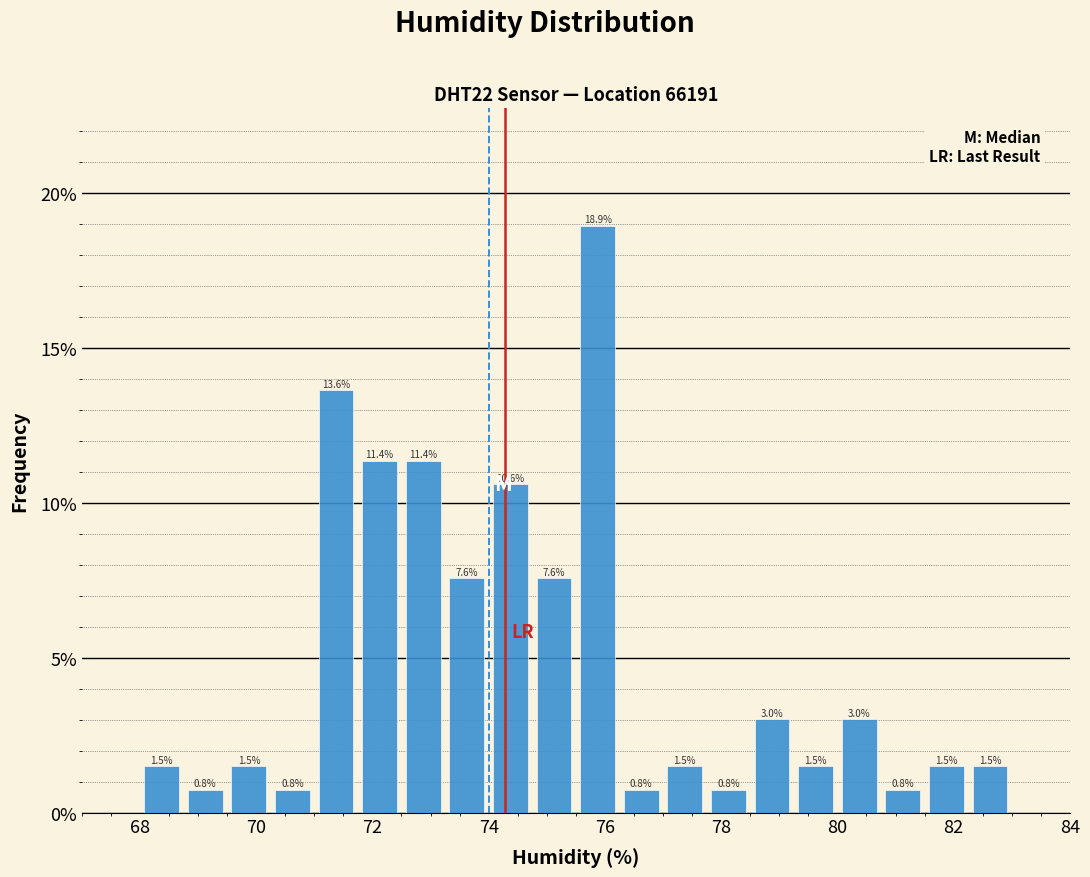

Read against the x-axis, roughly where is the centre of the tallest bar?

75.8